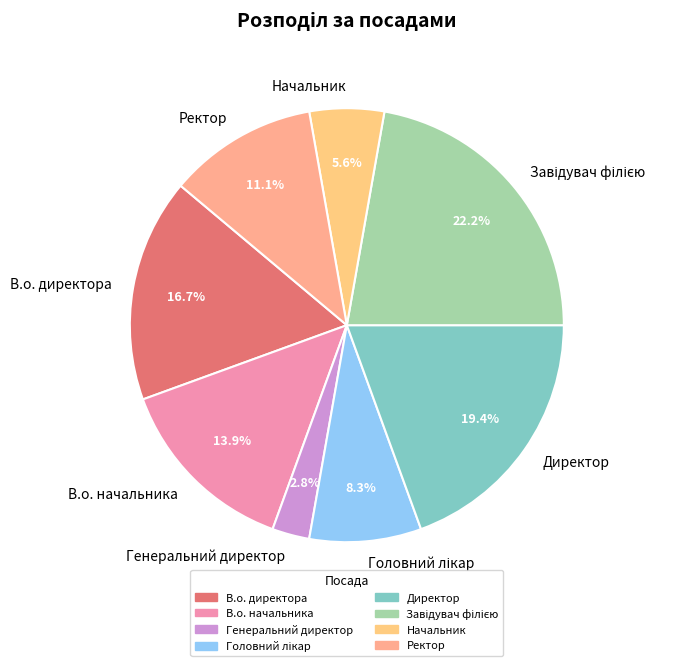

How many slices are in this pie chart?

8